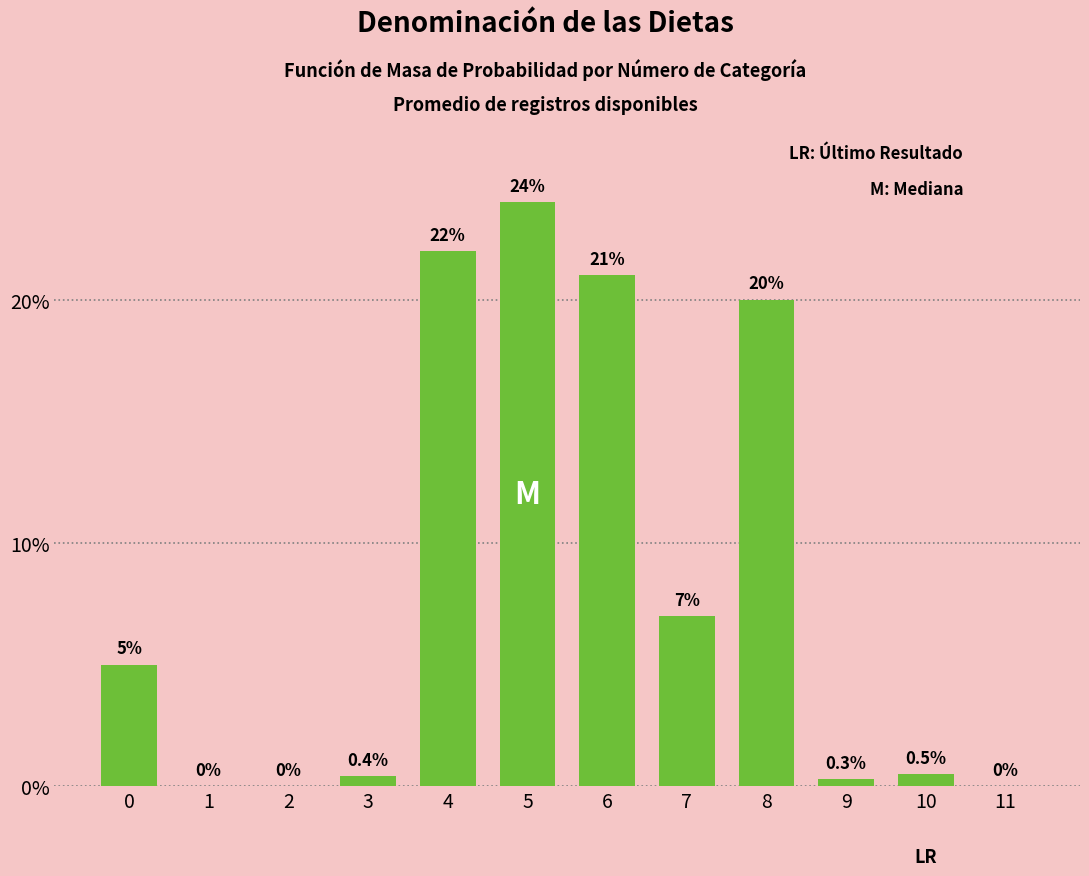

What is the change in value from 6 to 10?

-20.5